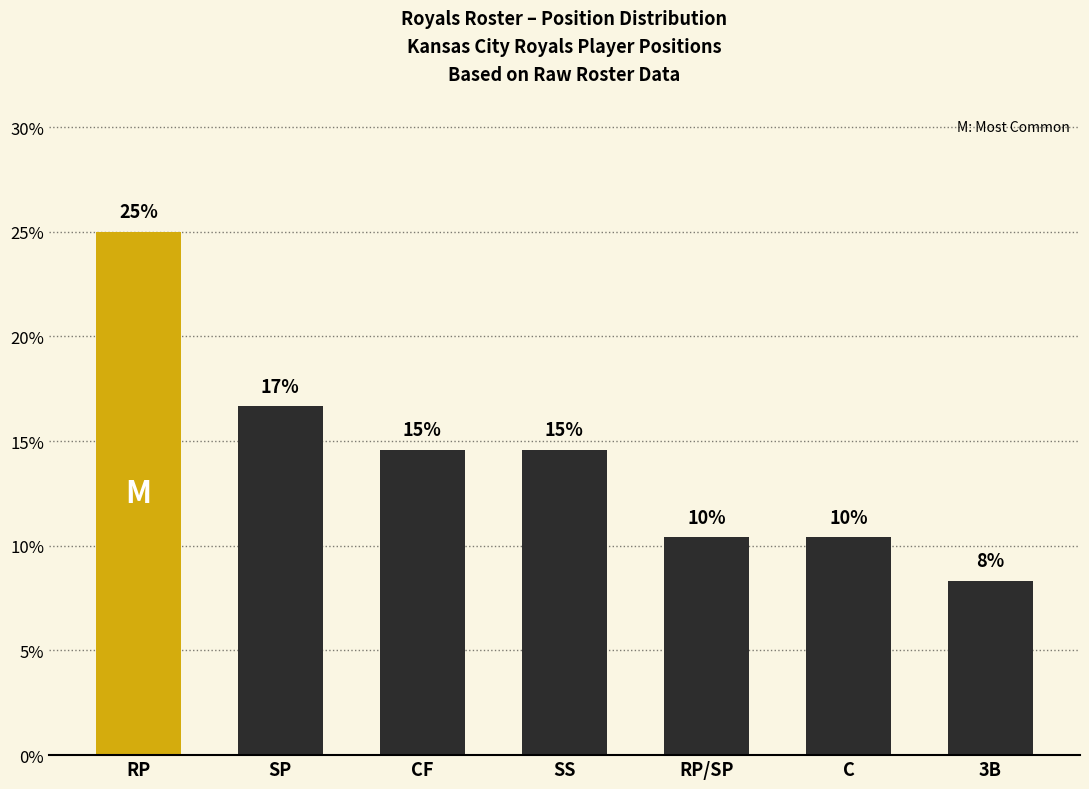

Reading right to left, extract all data points from this chart.

3B=0.1	C=0.1	RP/SP=0.1	SS=0.1	CF=0.1	SP=0.2	RP=0.2